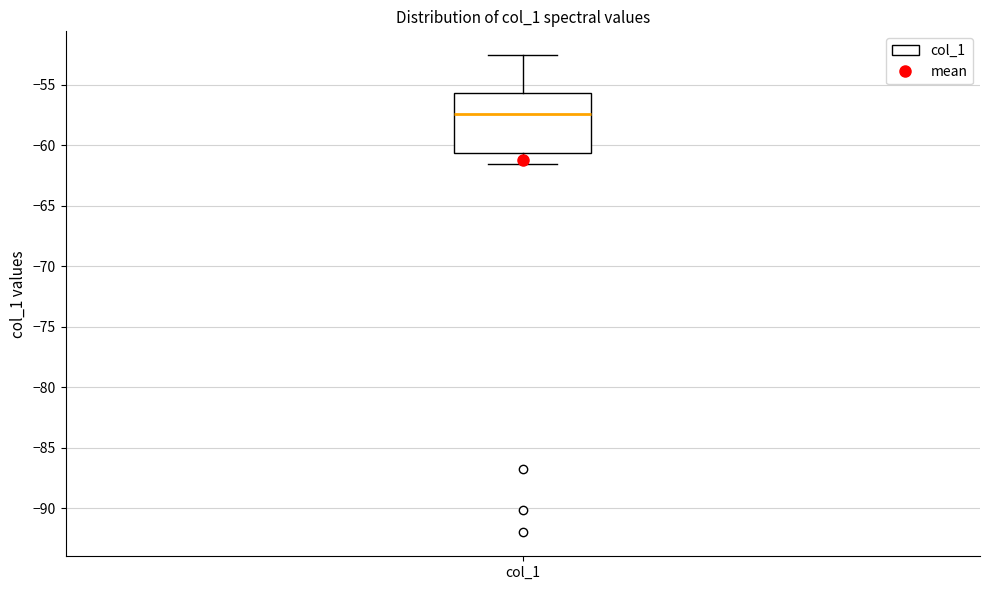

Read this box plot against the y-axis: the position of the median line, the range covered by the box, and the ends of both whiskers. The values are not printed on the chart, so give them approximately, as read against the axis.

median -57.5, box -60.5 to -55.5, whiskers -61.5 to -52.5